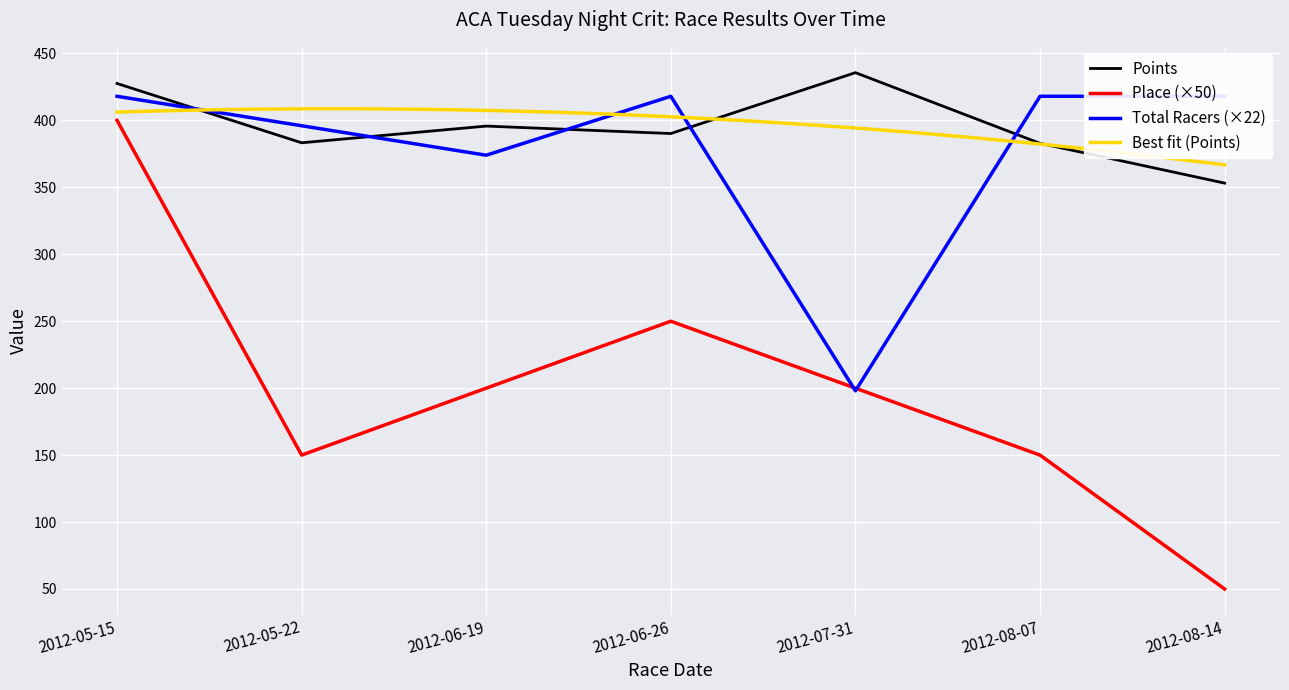

Which series has the widest spread of values?

Place